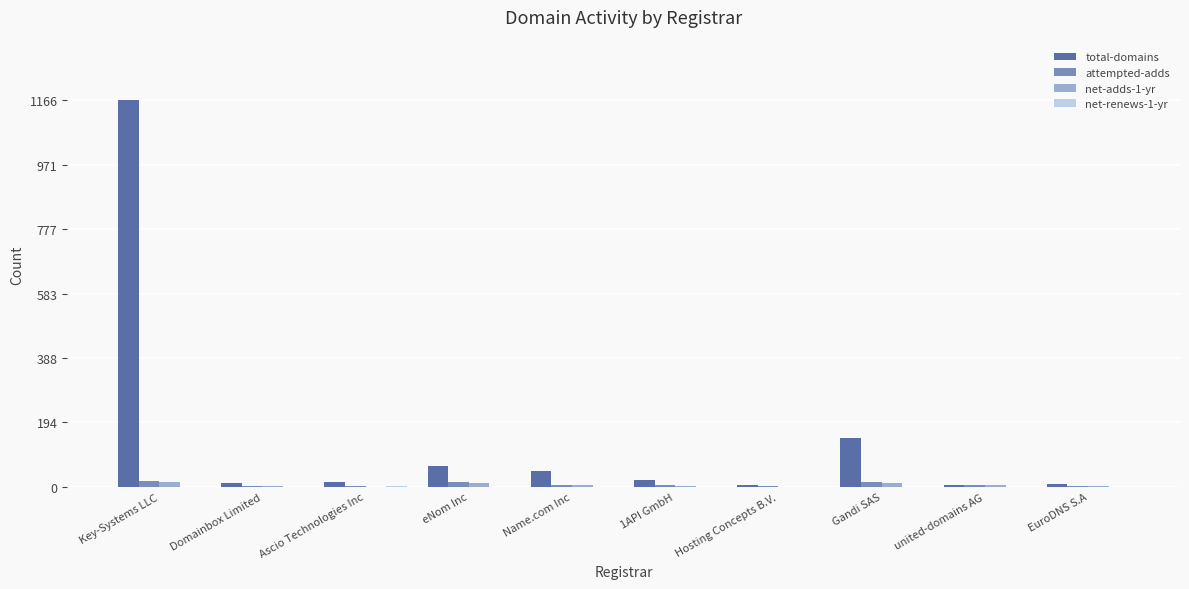

The value of attempted-adds at 1API GmbH is 5. True or false?

True